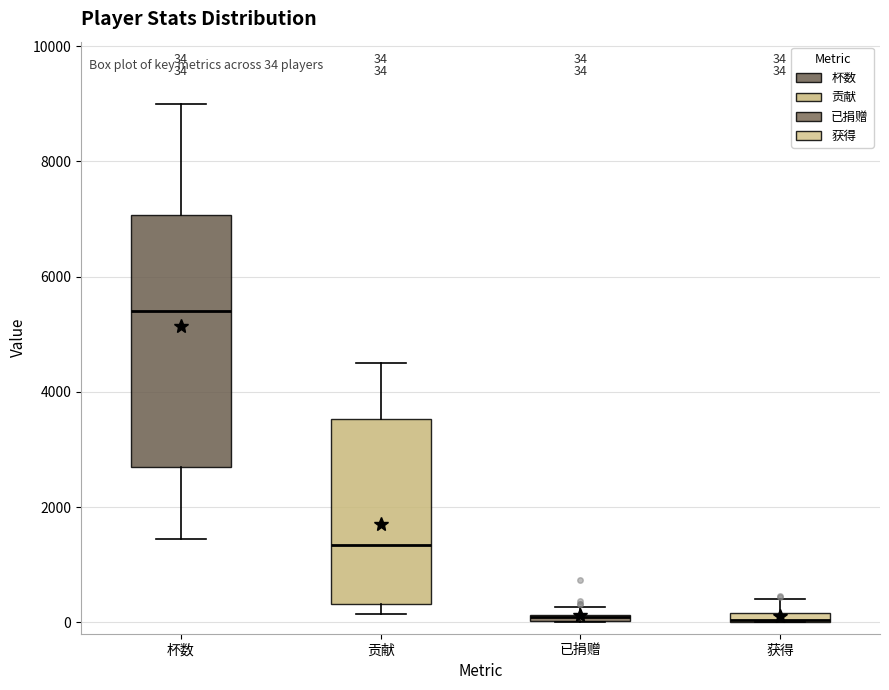

Which box is the tallest, from its lower edge to its upper edge?

杯数